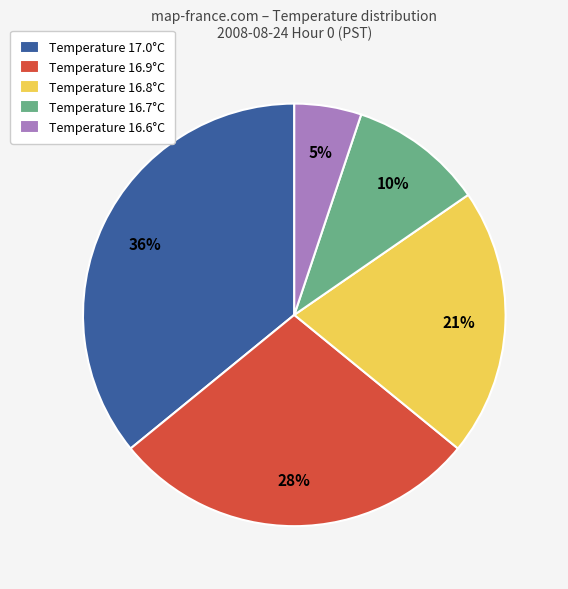

To the nearest percent, what portion does Temperature 16.6°C represent?

5%